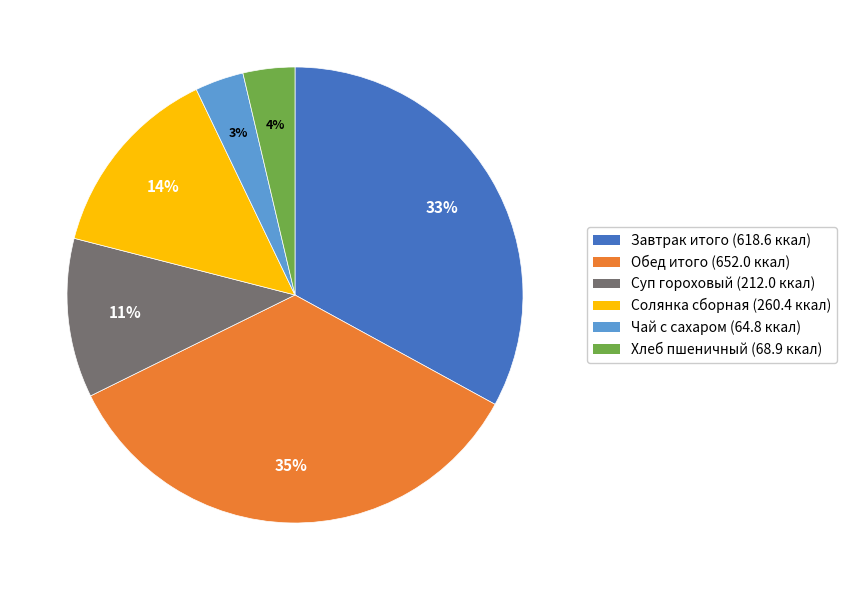

Is Завтрак итого the majority of the pie?

No